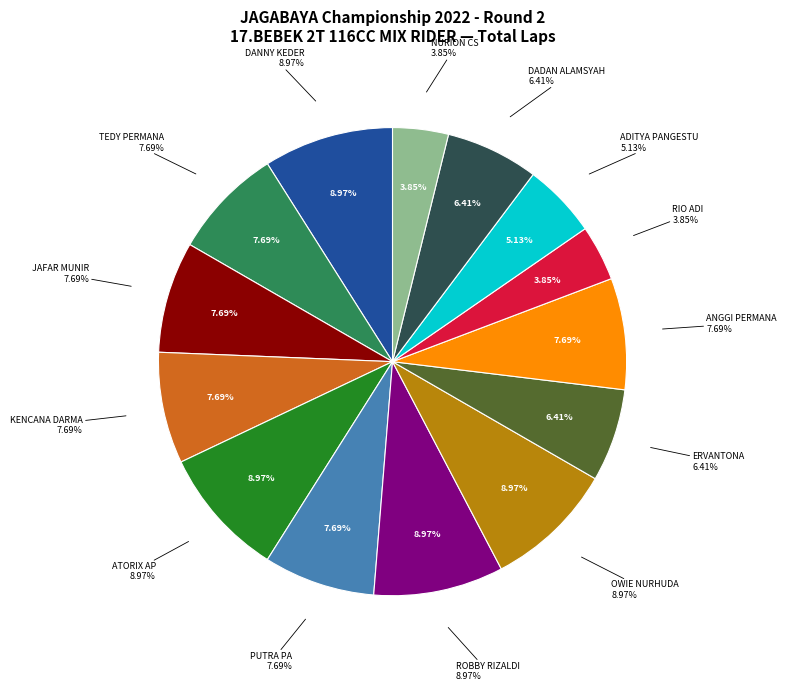

Does JAFAR MUNIR account for over 50% of the chart?

No